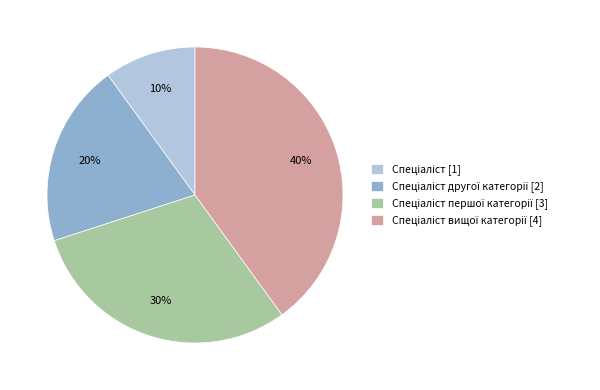

Is there any slice that represents more than half of the pie?

No